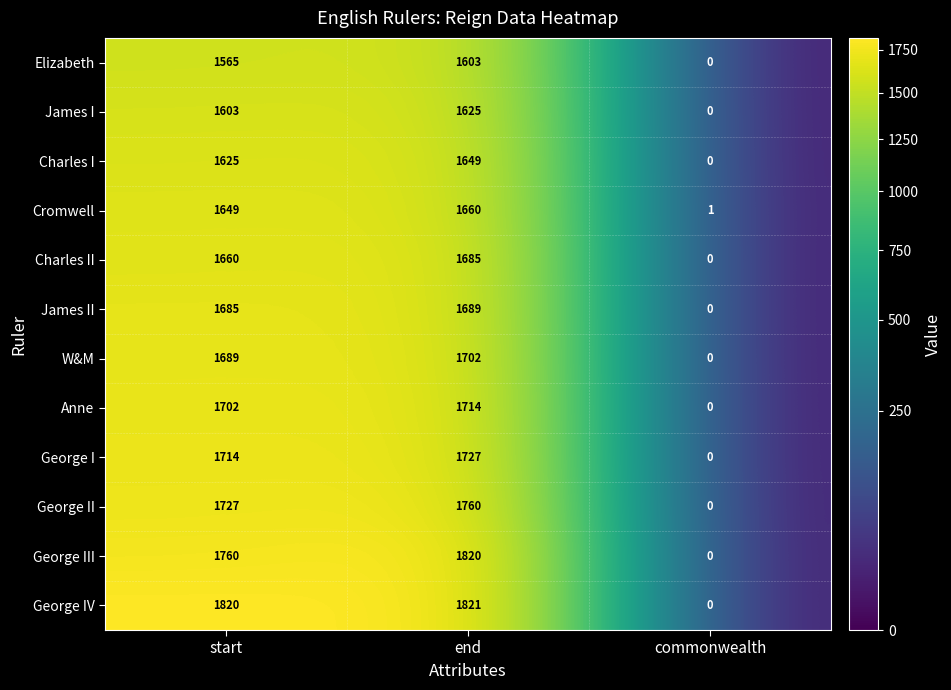

What is the sum of the Elizabeth values at start and end?

3168